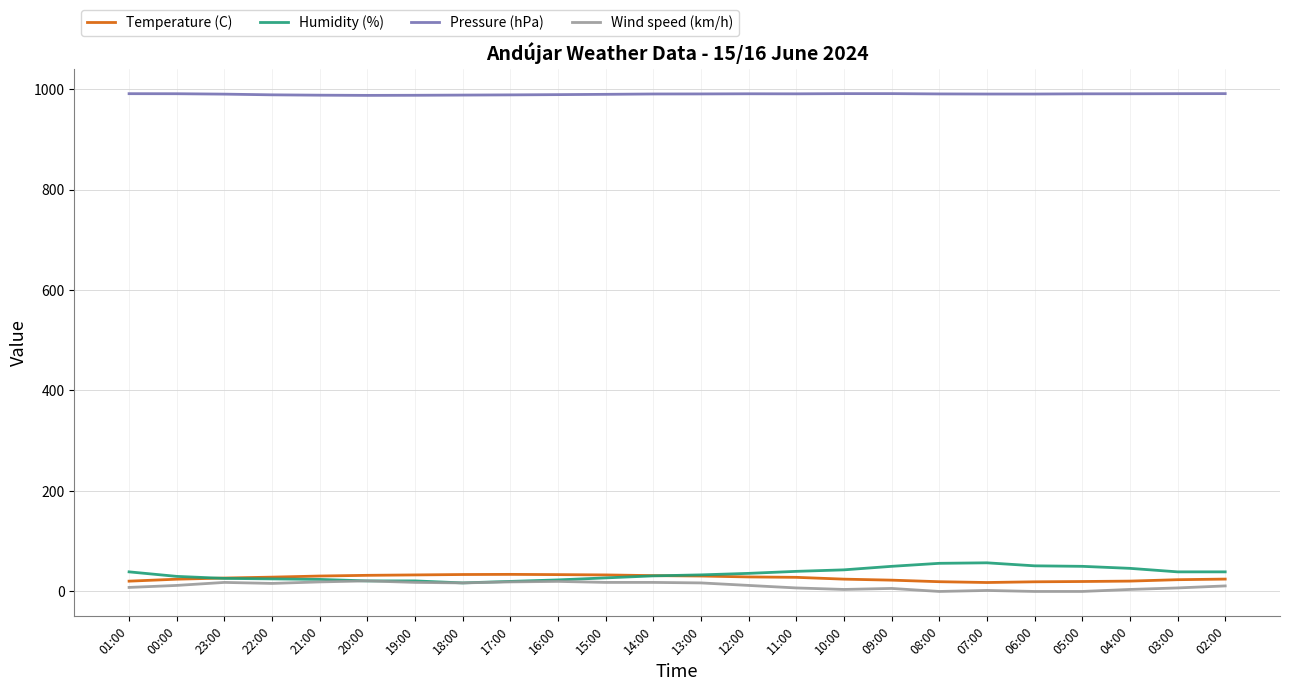

True or false: Wind speed (km/h) and Pressure (hPa) cross at least once.

False